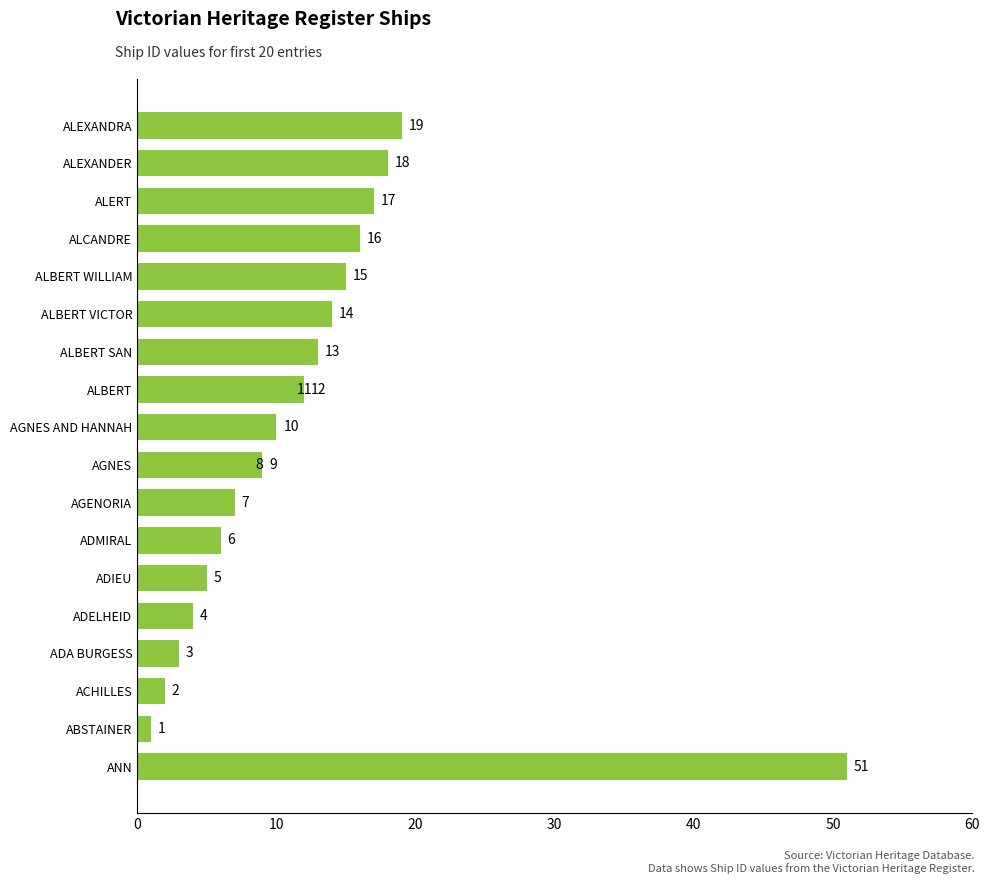

What is the approximate value at ALEXANDRA, to the nearest 5?

20